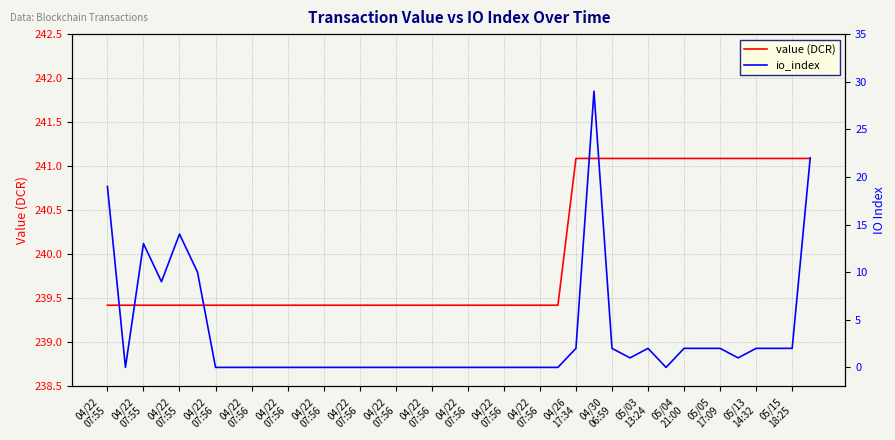

True or false: value (DCR) has more than 2 points higher than both neighbors.

False